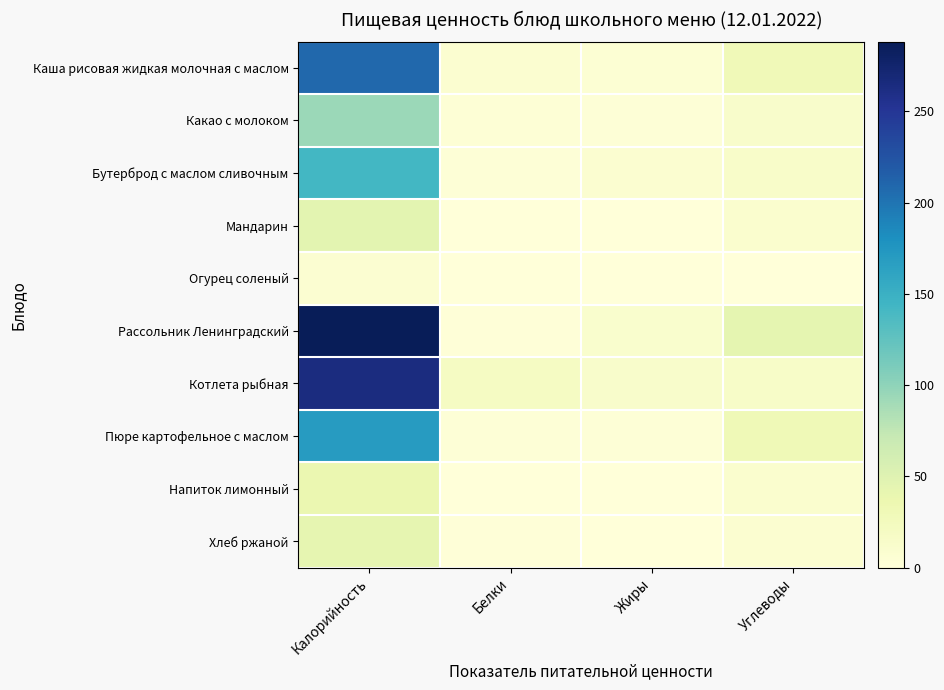

Which series changed the most between Жиры and Углеводы?

Рассольник Ленинградский